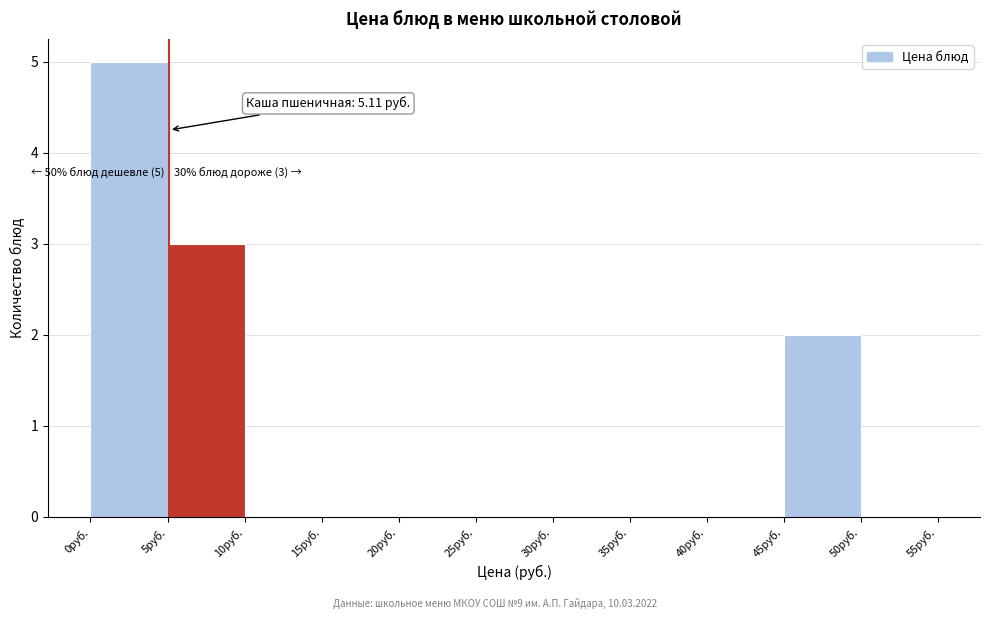

Over which range of the x-axis is the bar tallest?

0 to 5